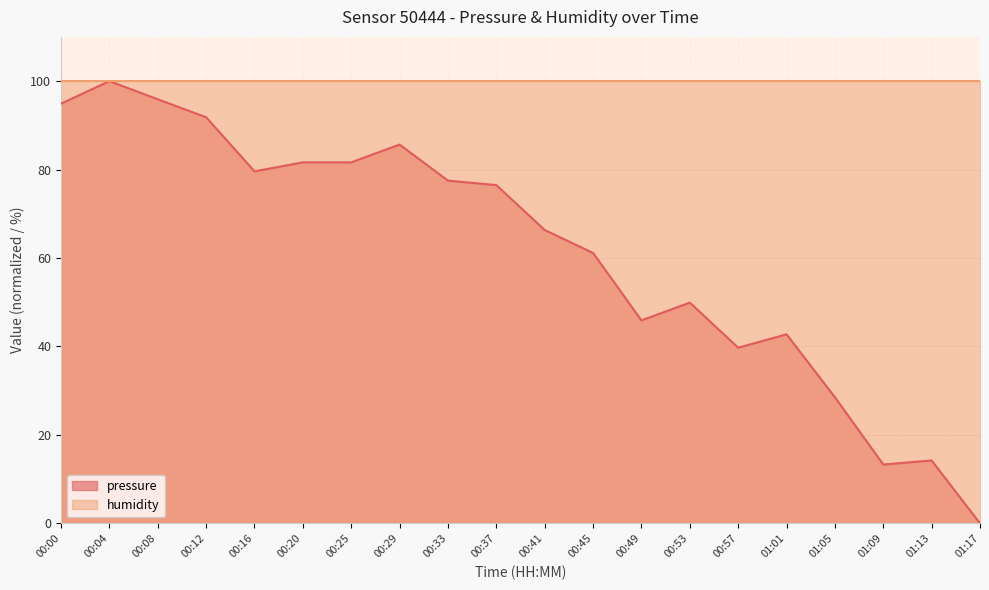

What is the label of the 4th point from the left?

00:12